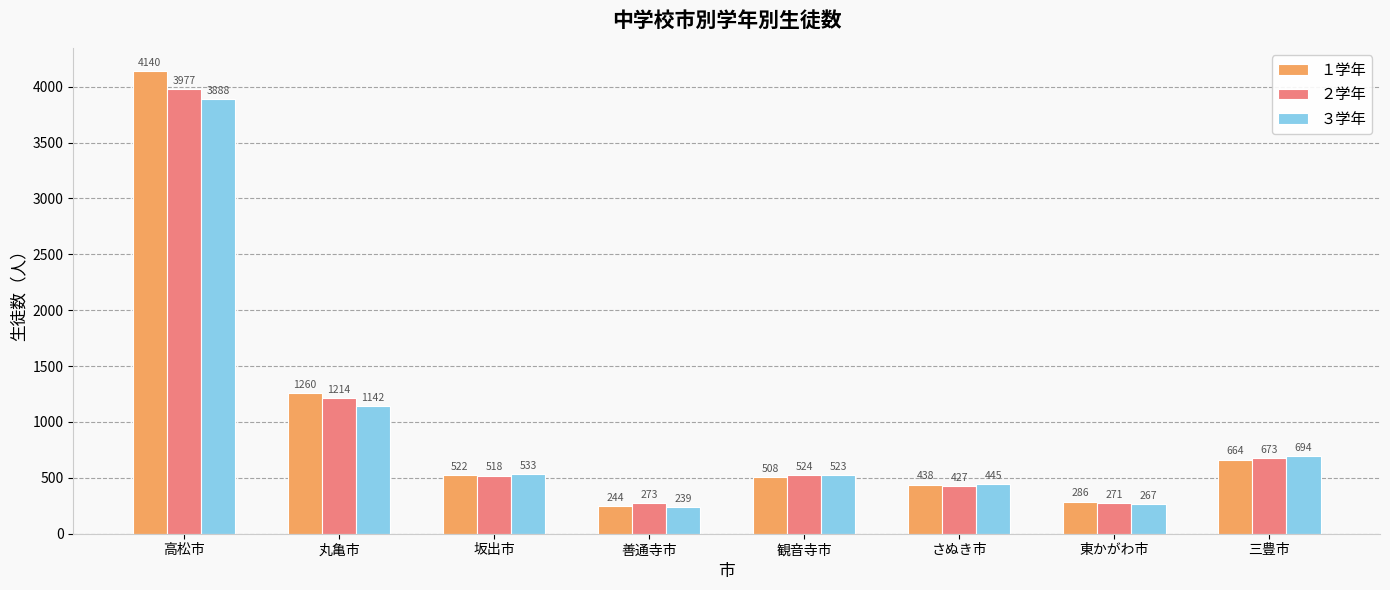

What are all the series names shown in the legend?

１学年, ２学年, ３学年